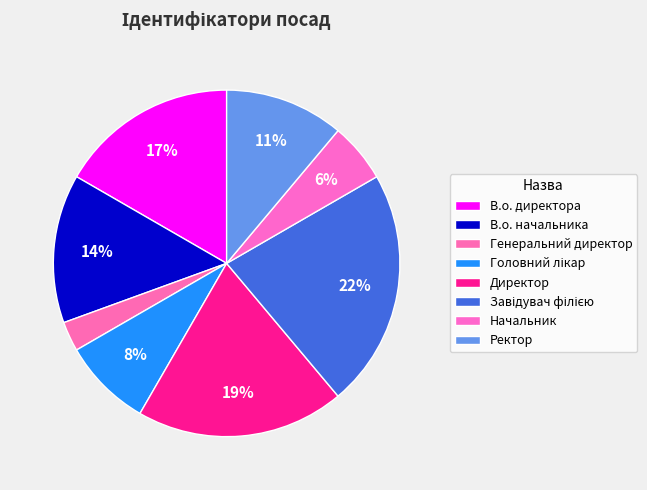

To the nearest percent, what is the average slice percentage?

12%